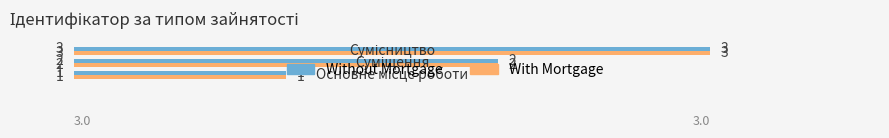

What is the maximum value for With Mortgage?

3